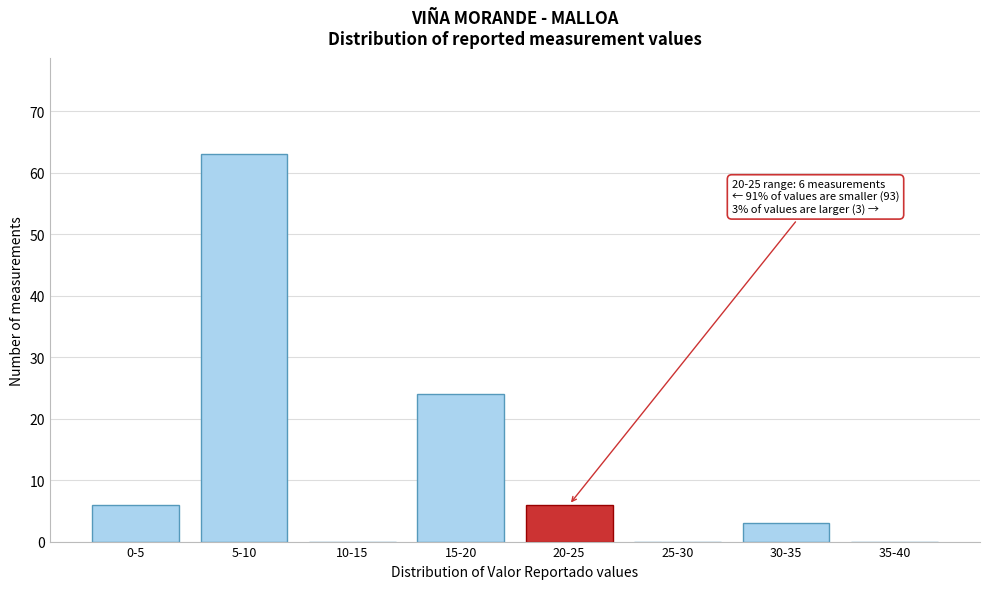

Reading right to left, extract all data points from this chart.

35-40=0	30-35=3	25-30=0	20-25=6	15-20=24	10-15=0	5-10=63	0-5=6